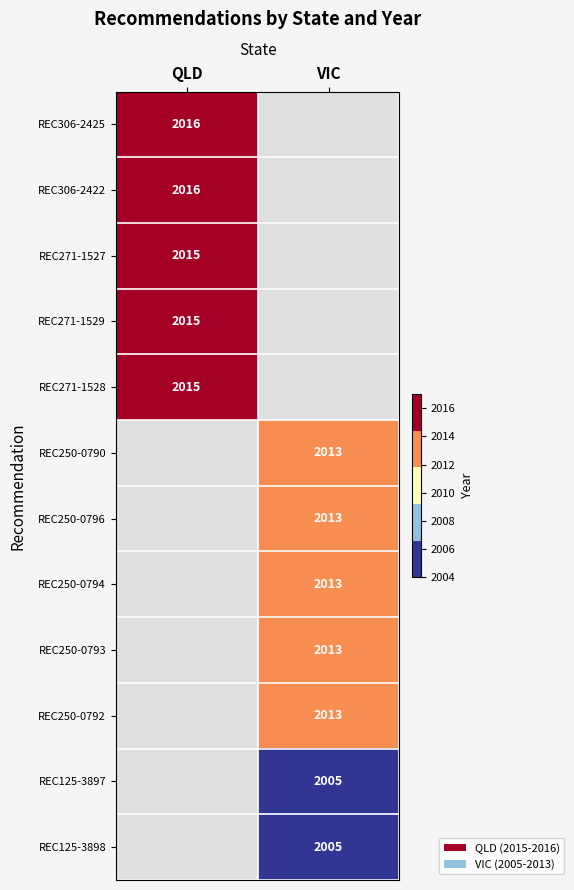

The value of REC271-1528 at QLD is 480. True or false?

False